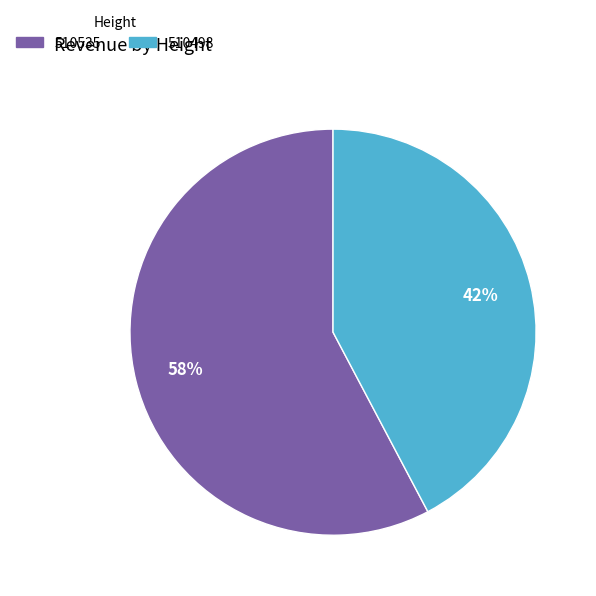

To the nearest percent, what is the average slice percentage?

50%